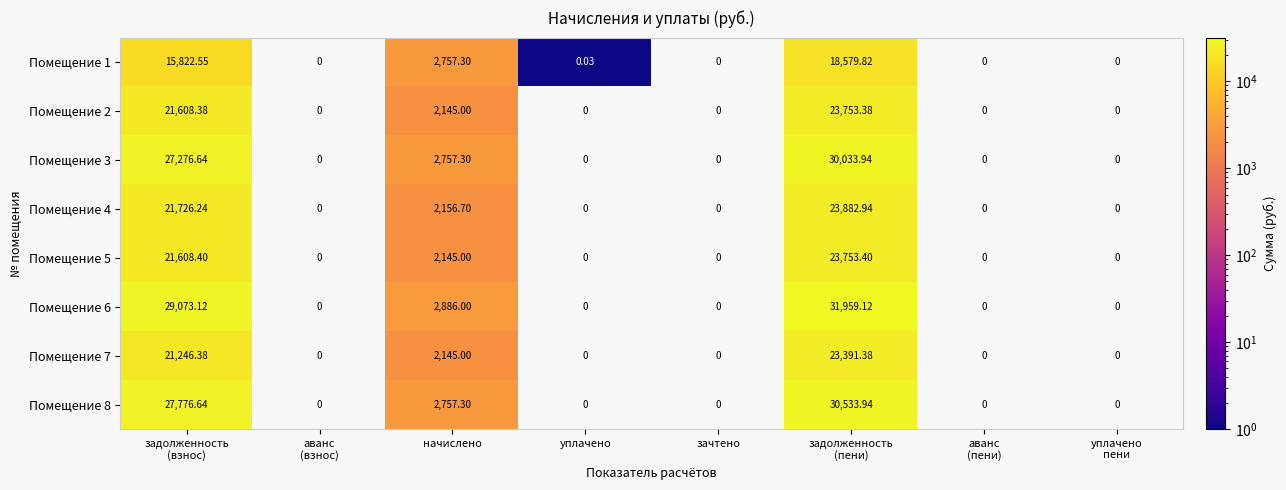

At which category is the sum across all series the highest?

задолженность
(пени)